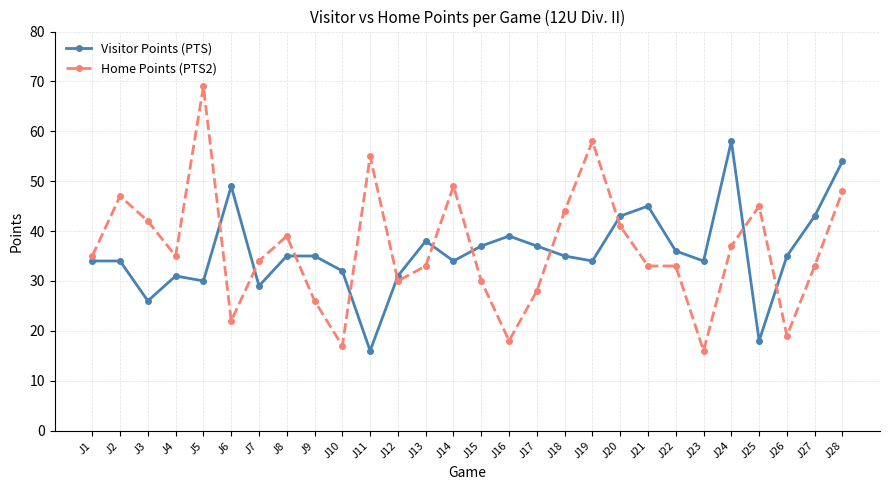

What is the difference between the highest and lowest values at J22?

3